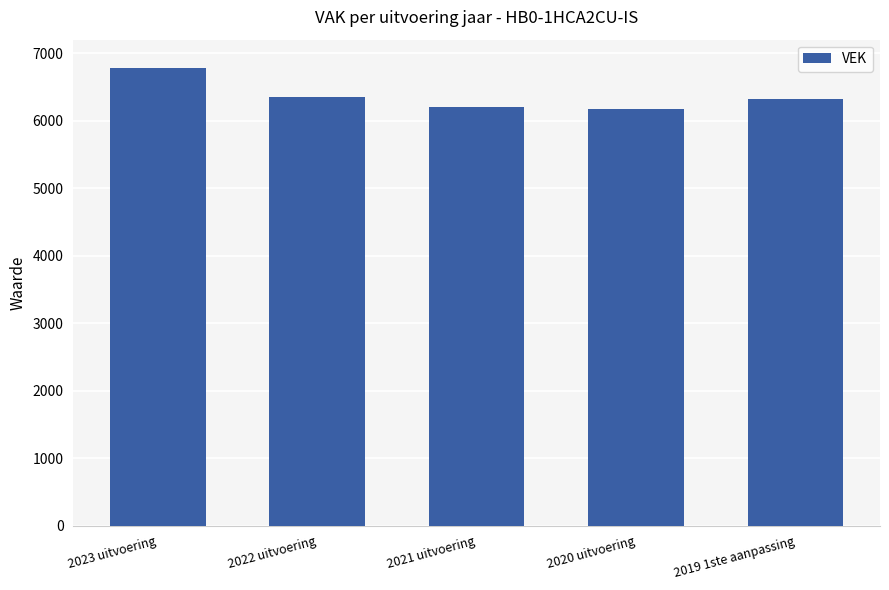

What is the minimum value shown in the chart?

6169